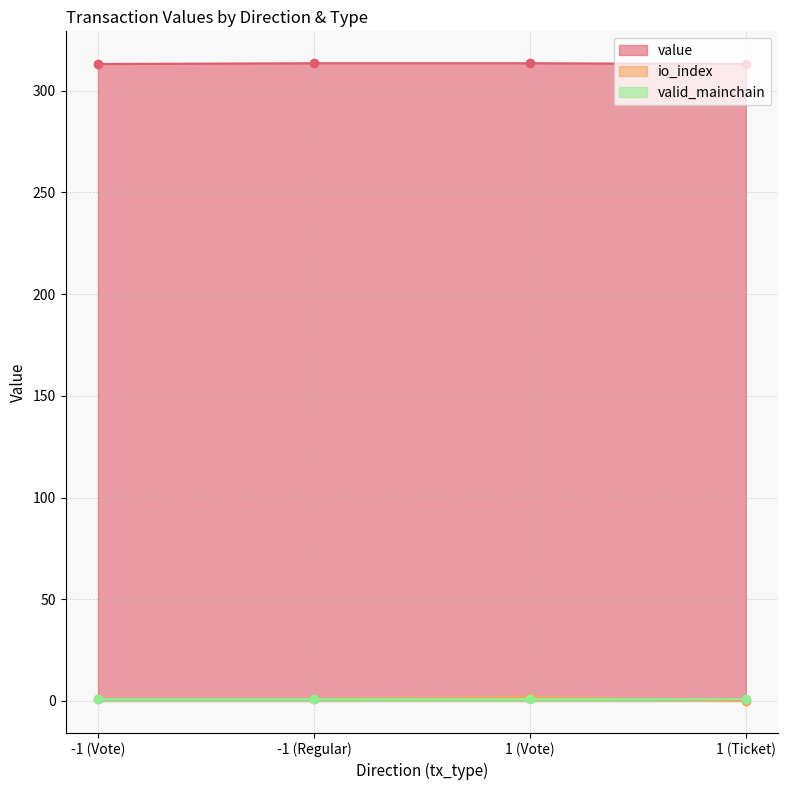

True or false: value and io_index cross at least once.

False